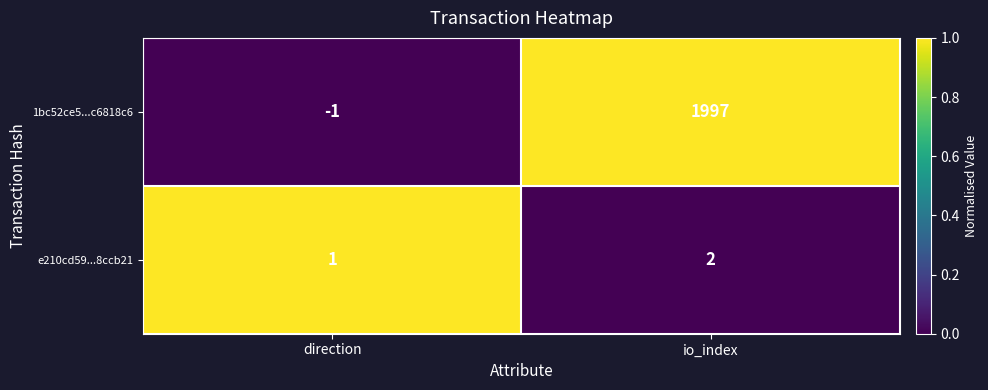

At which category does the chart reach its peak across all series?

io_index